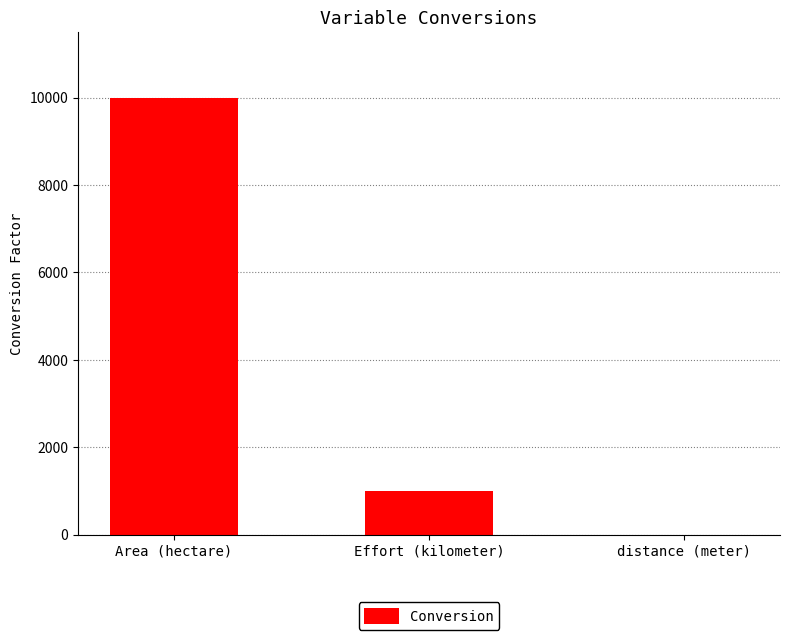

How many series are shown in this chart?

1